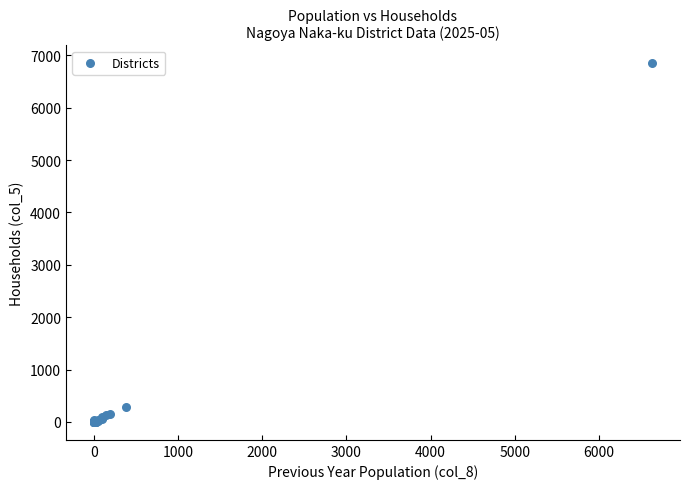

What Y value in the scatter plot is closest to 3424?

277